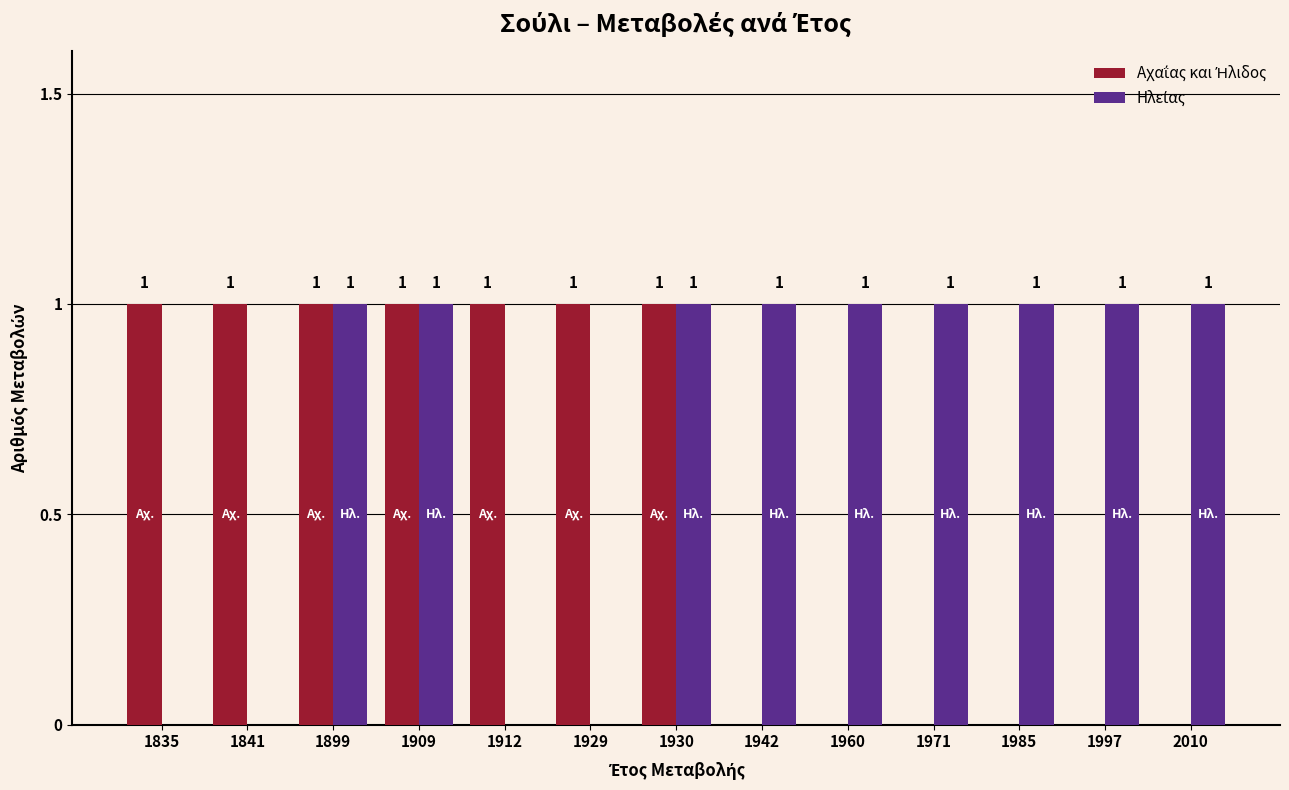

Are the bars horizontal?

No